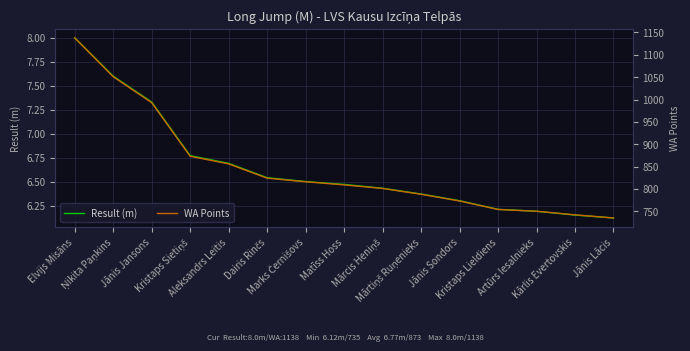

How many distinct data groups are displayed?

2